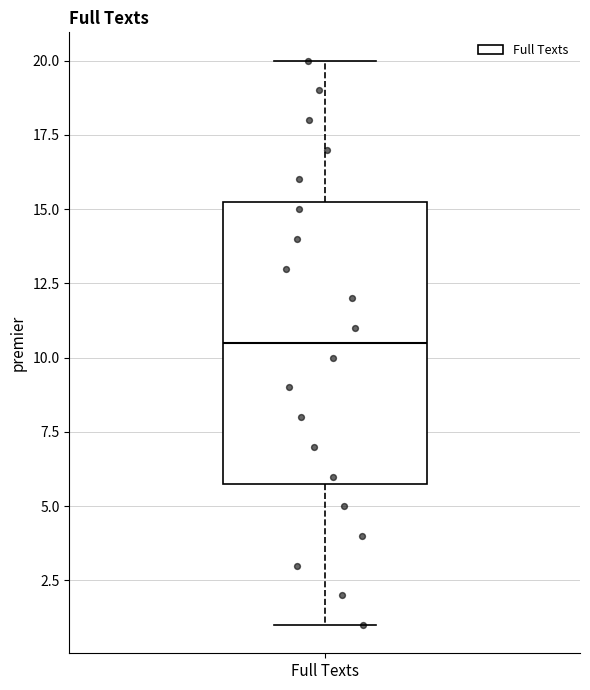

Read this box plot against the y-axis: the position of the median line, the range covered by the box, and the ends of both whiskers. The values are not printed on the chart, so give them approximately, as read against the axis.

median 10.5, box 6.0 to 15.5, whiskers 1.0 to 20.0